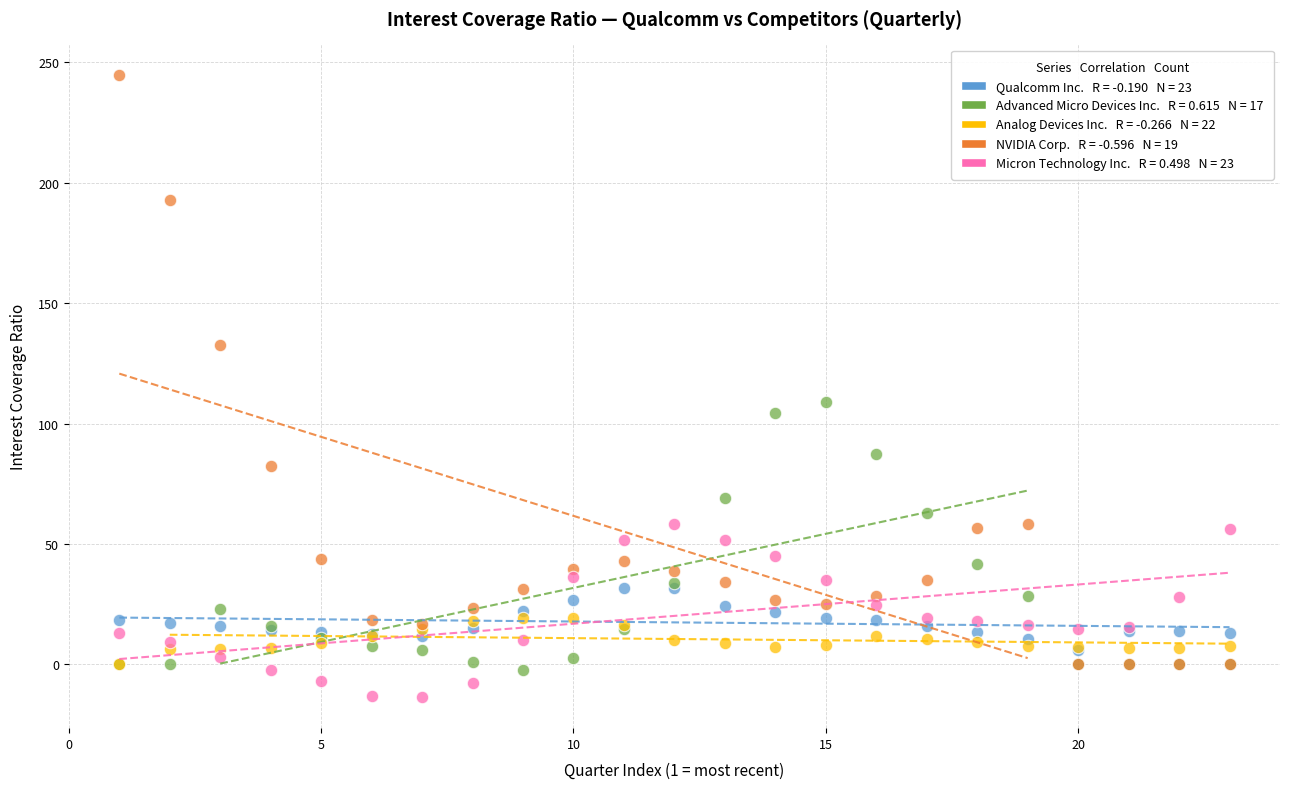

Across all series, what Y value is closest to 115?

109.1